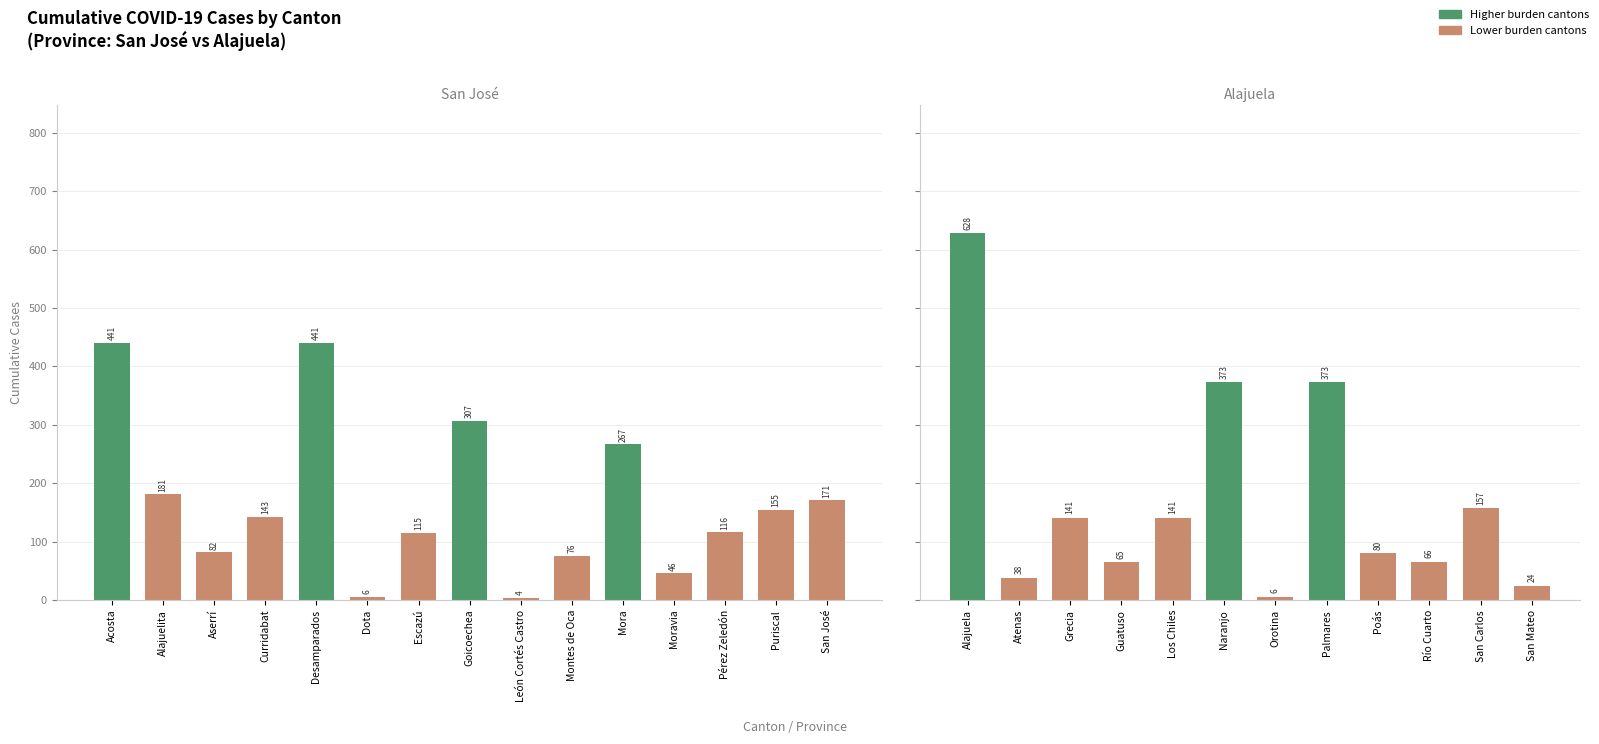

What is the average value of the Total Cases (cumulative) series?

172